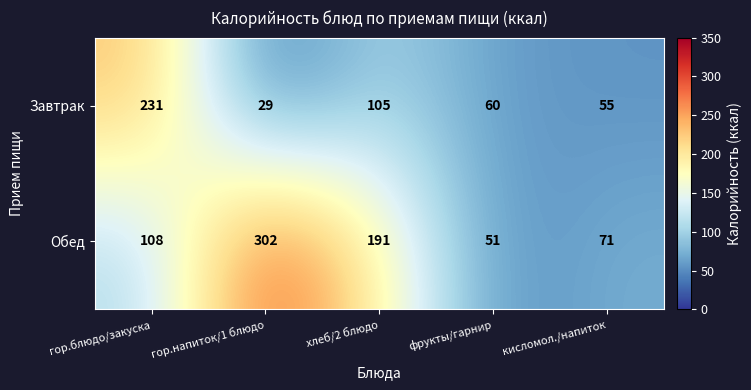

What is the maximum value shown in the chart?

302